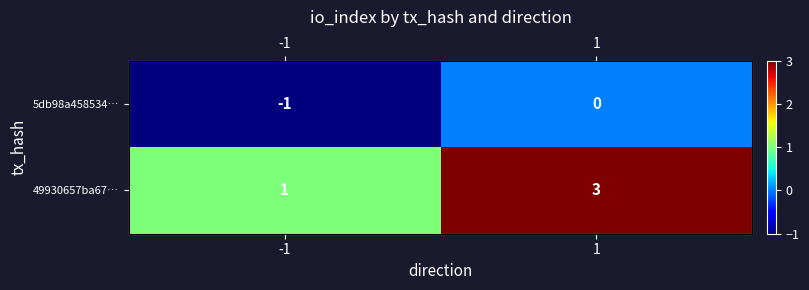

What is the lowest value of the 49930657ba67… series?

1